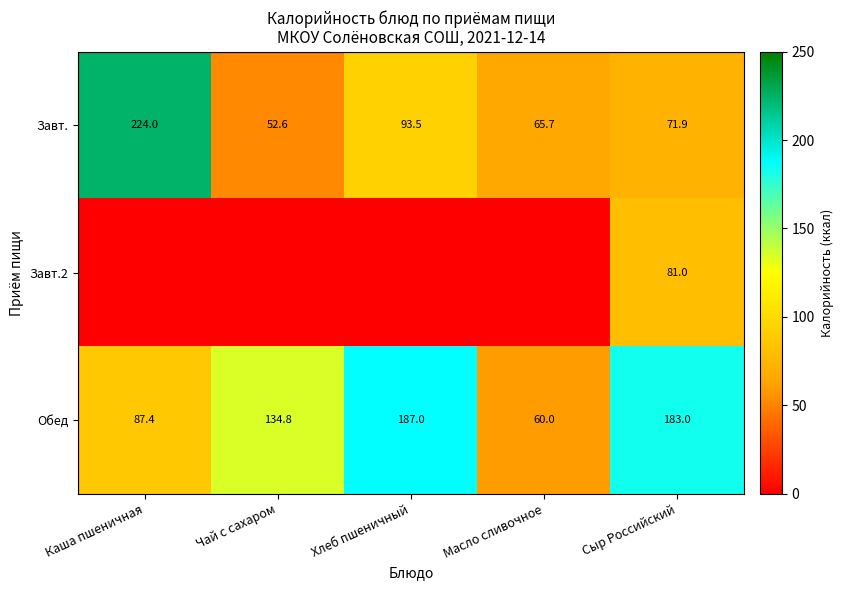

Is it true that Обед equals 60.0 at Масло сливочное?

True